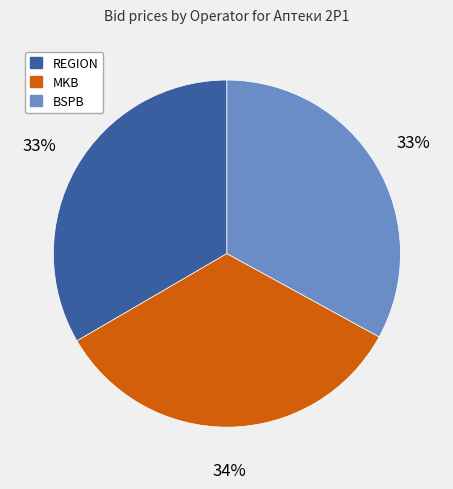

Does BSPB account for over 50% of the chart?

No